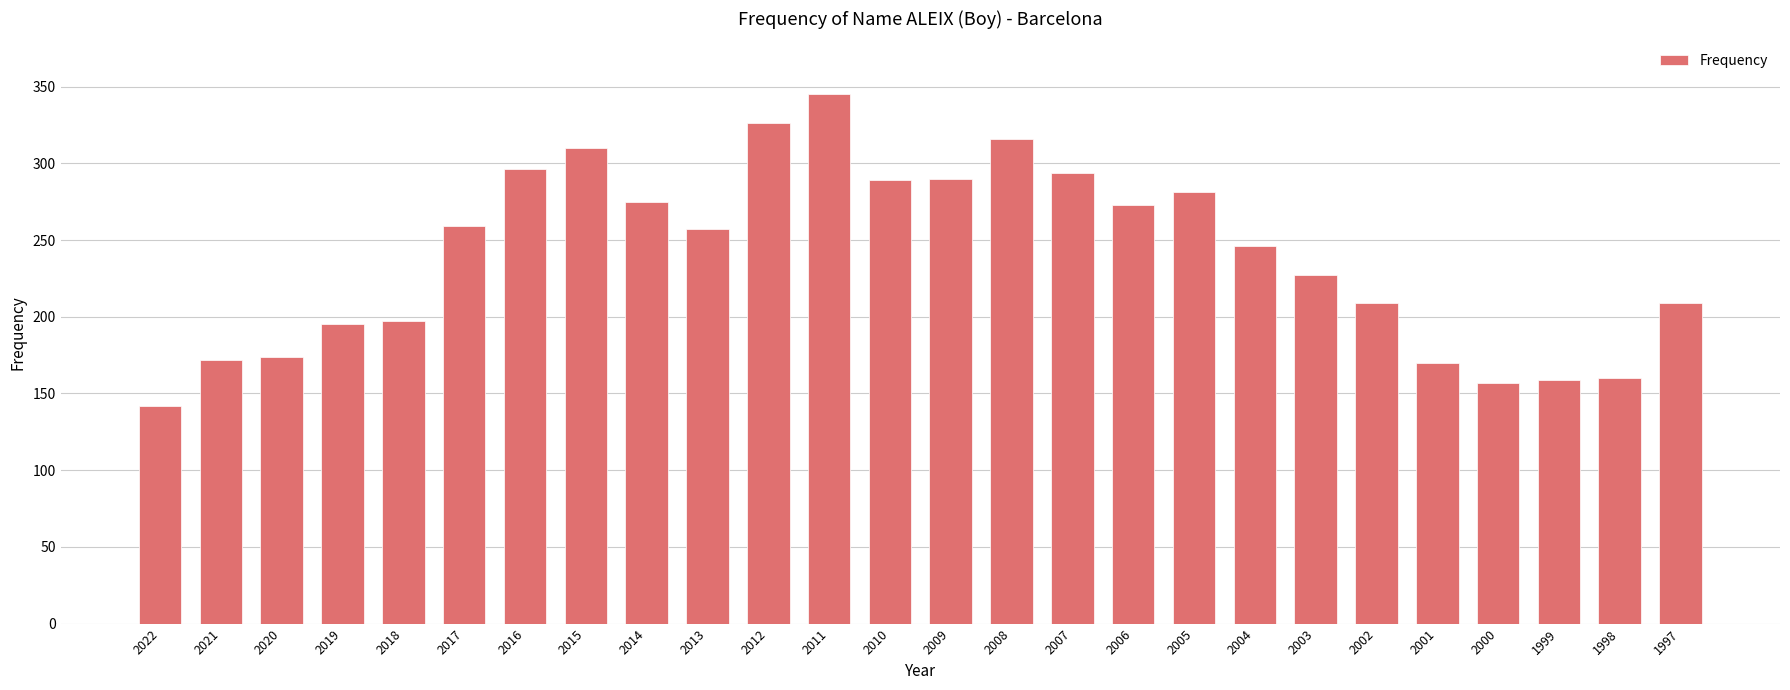

What is the difference between the maximum and minimum values?

203